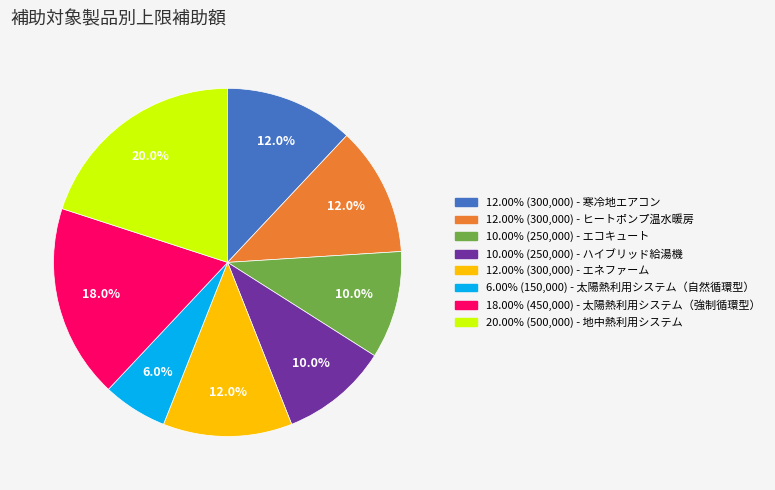

To the nearest percent, what is the average slice percentage?

12%